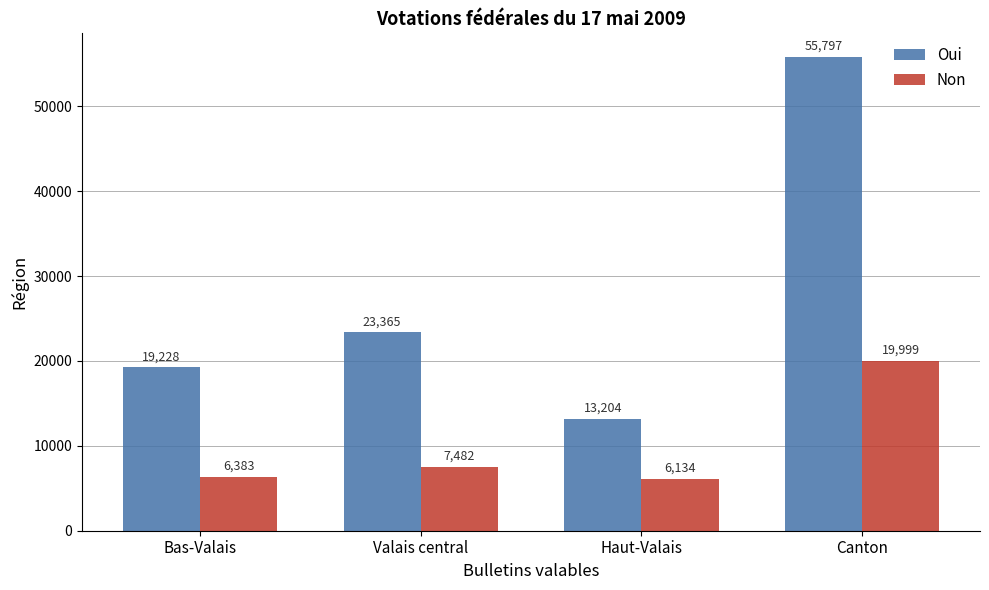

Reading left to right, what are all the values shown in this chart?

Oui: 19228	23365	13204	55797
Non: 6383	7482	6134	19999